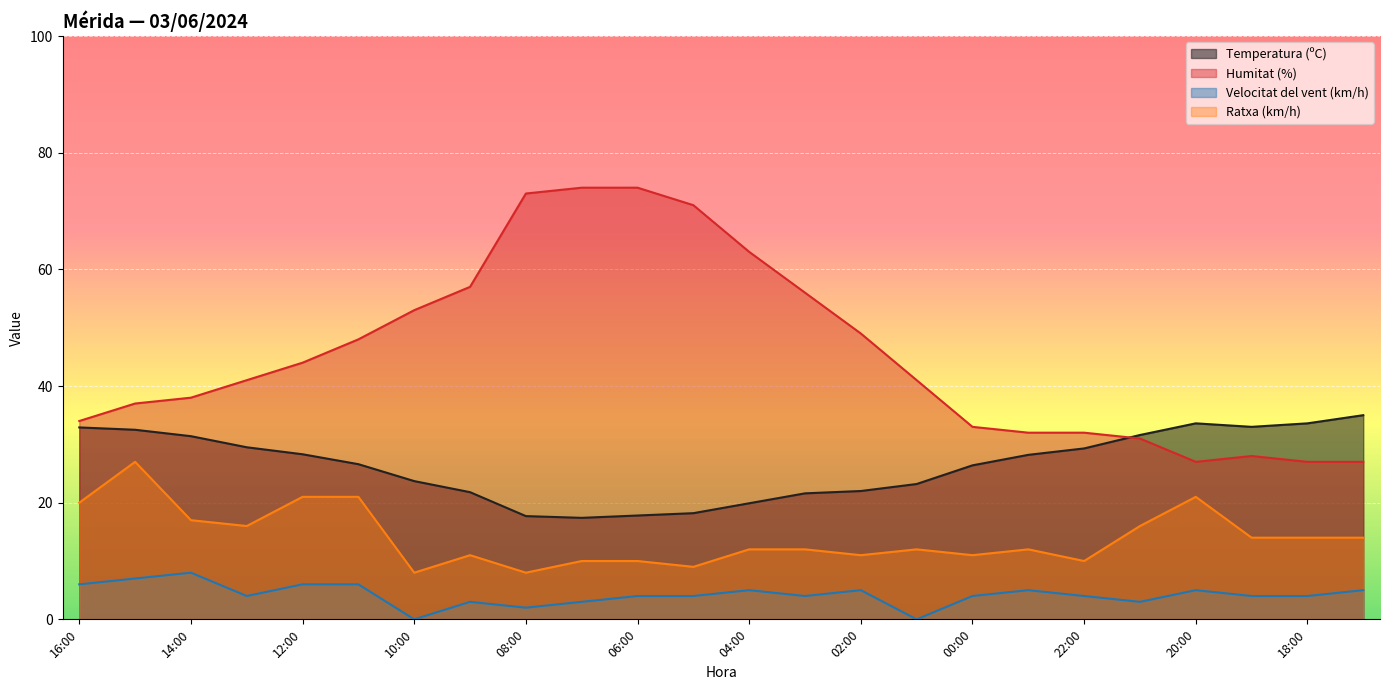

Is it true that Humitat (%) equals 39.7 at 18:00?

False